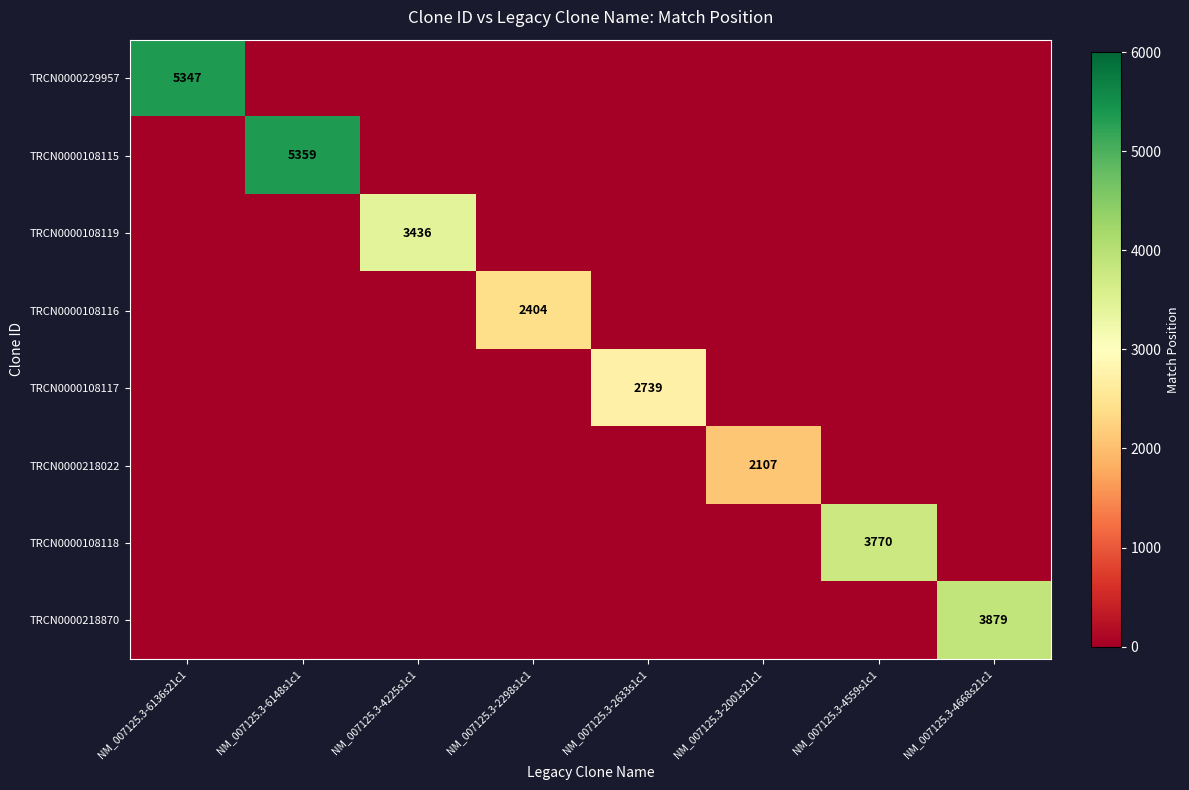

What is the maximum value shown in the chart?

5359